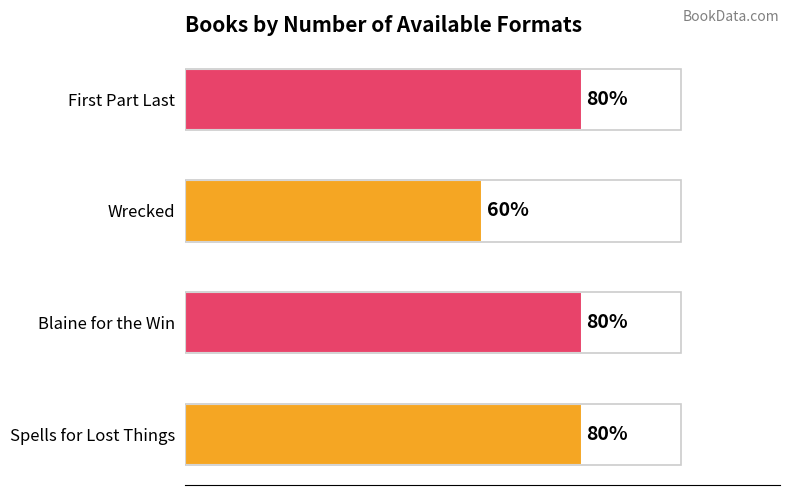

Does the chart contain any negative values?

No